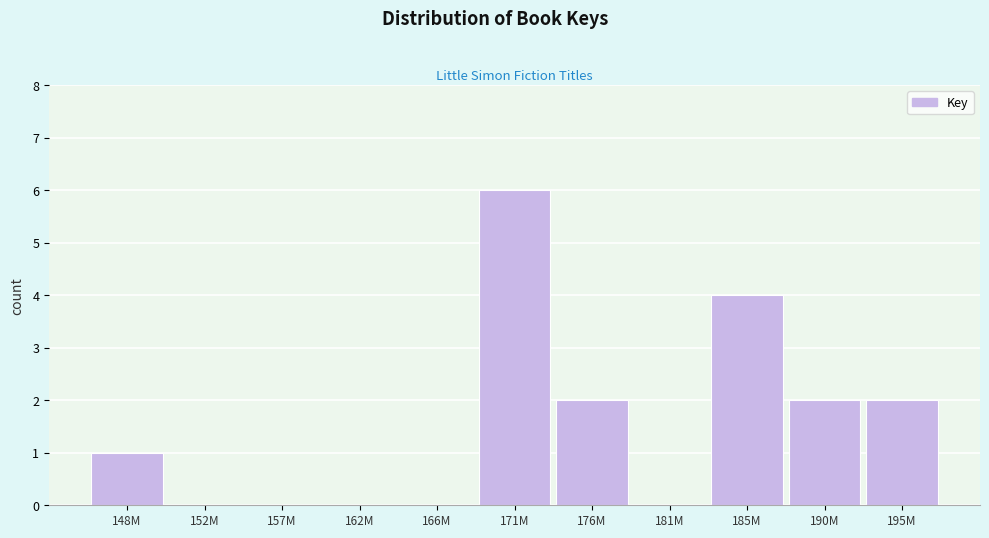

Reading left to right, transcribe all the data shown in this chart.

148M=1	152M=0	157M=0	162M=0	166M=0	171M=6	176M=2	181M=0	185M=4	190M=2	195M=2